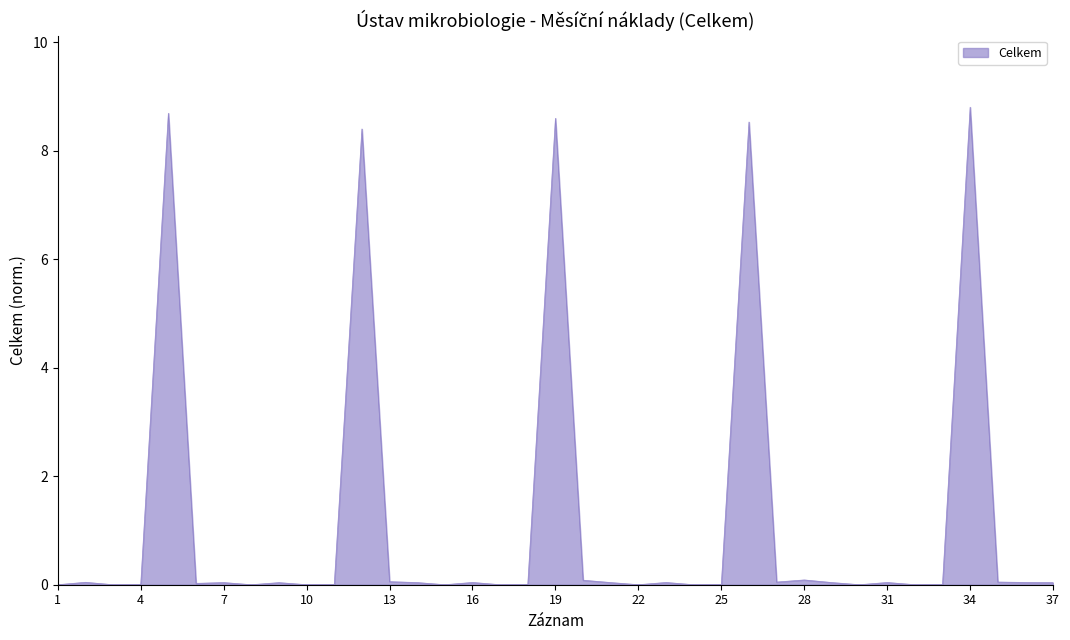

What is the difference between the maximum and minimum values?

8.8